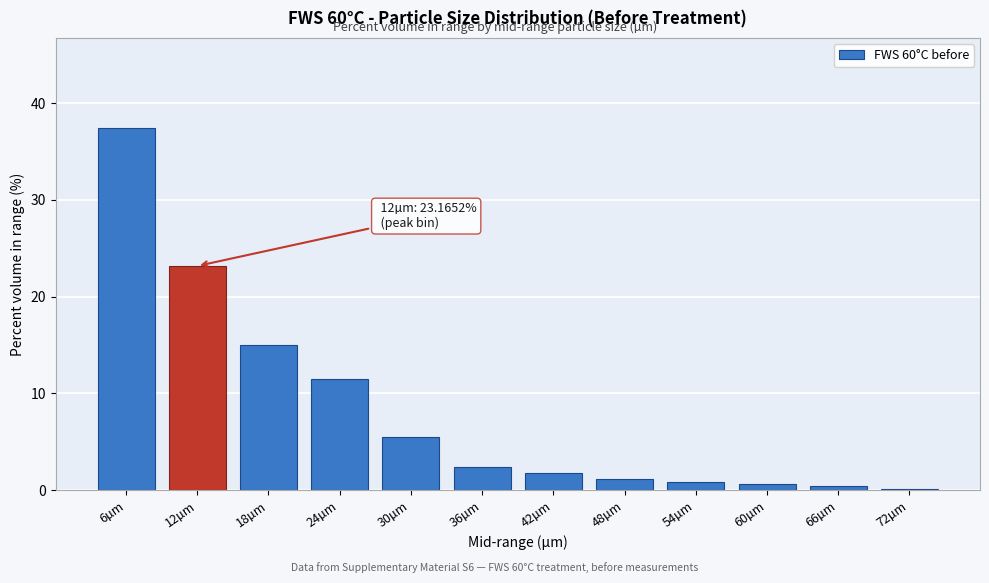

What is the maximum value shown in the chart?

37.4